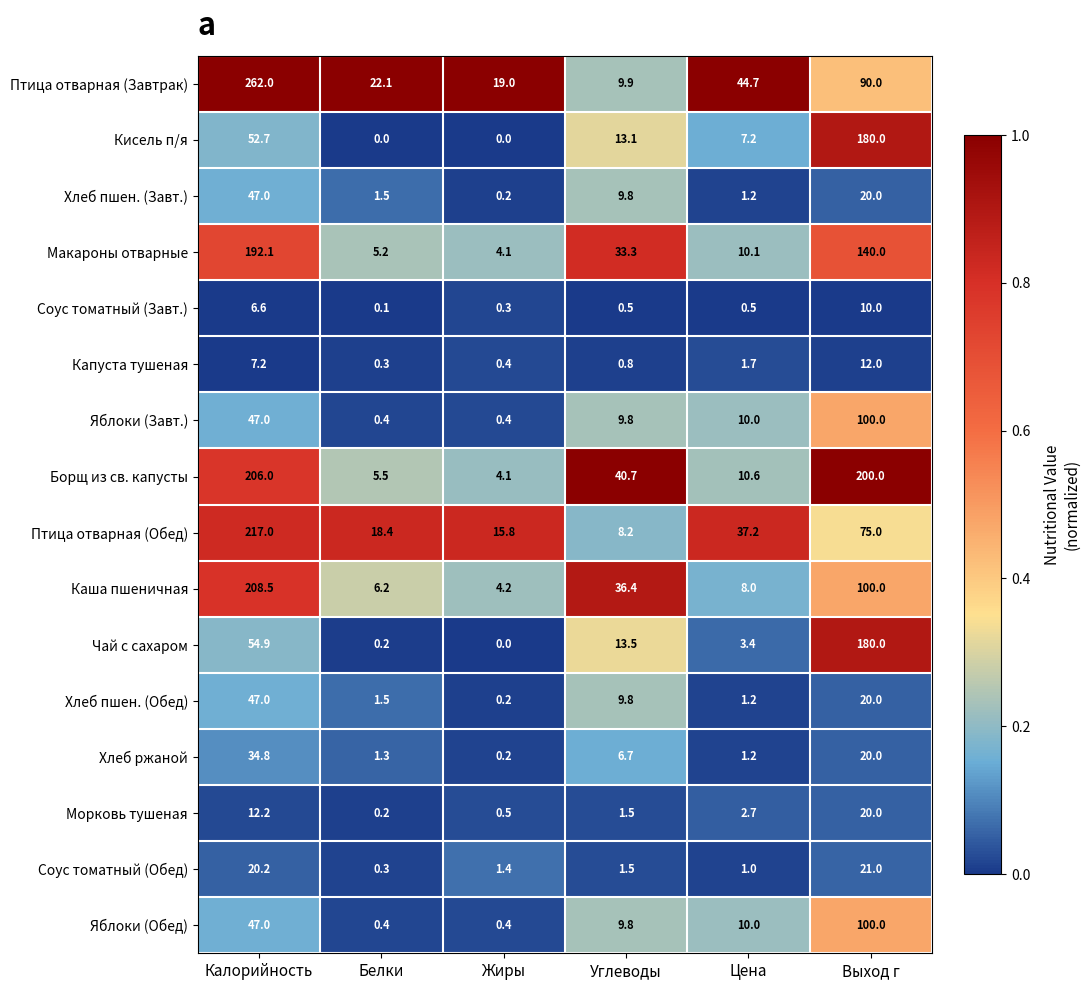

What is the spread (max minus min) of values at Жиры?

19.0